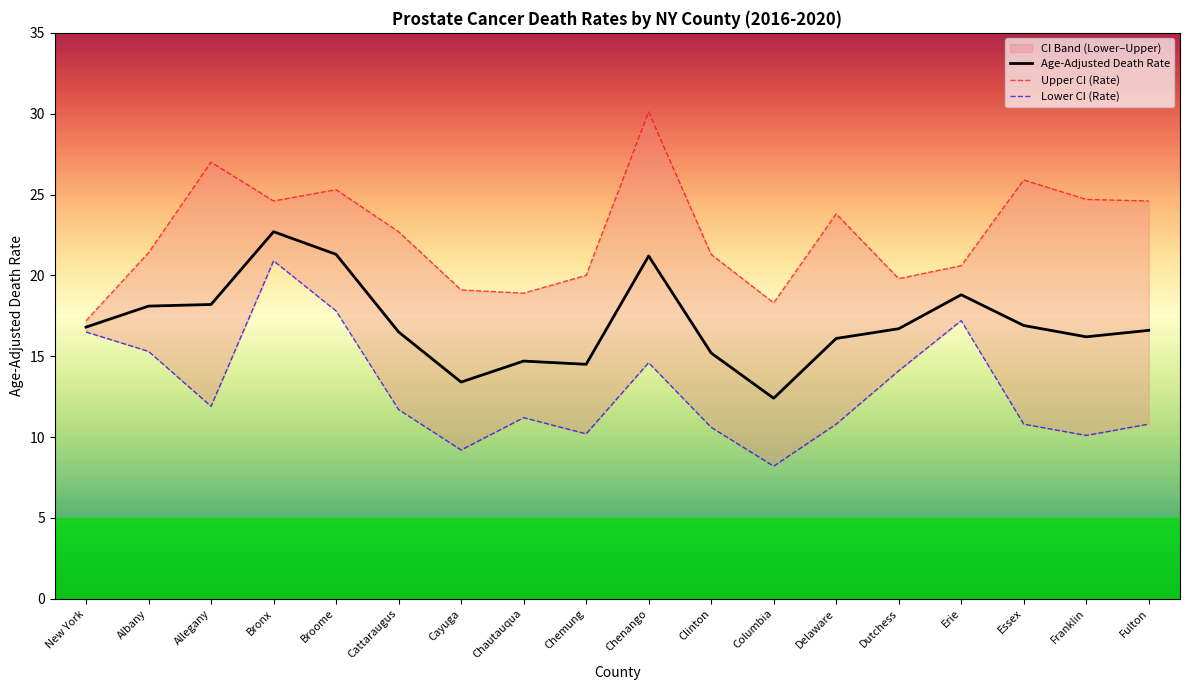

How many values in the Age-Adjusted Death Rate series exceed 16?

13